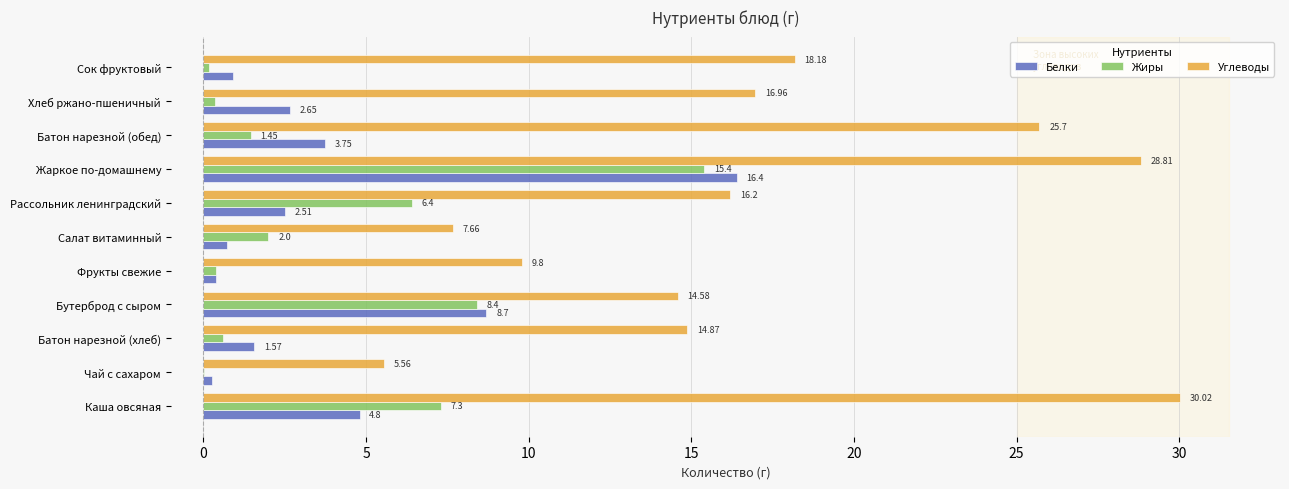

What are all the series names shown in the legend?

Белки, Жиры, Углеводы